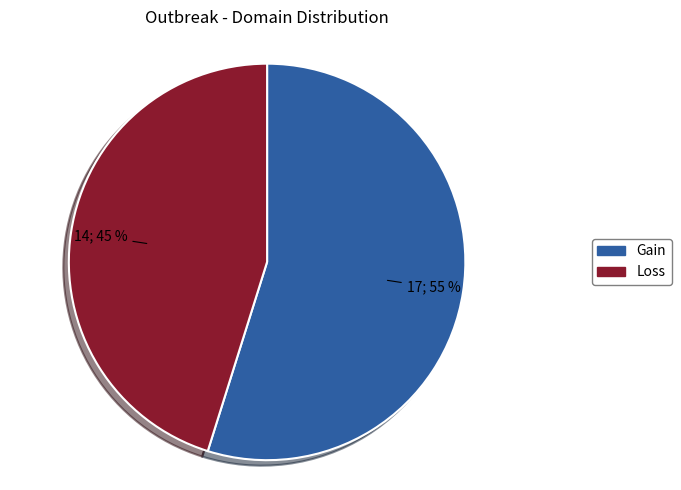

Which category has the smallest portion of the pie?

Loss